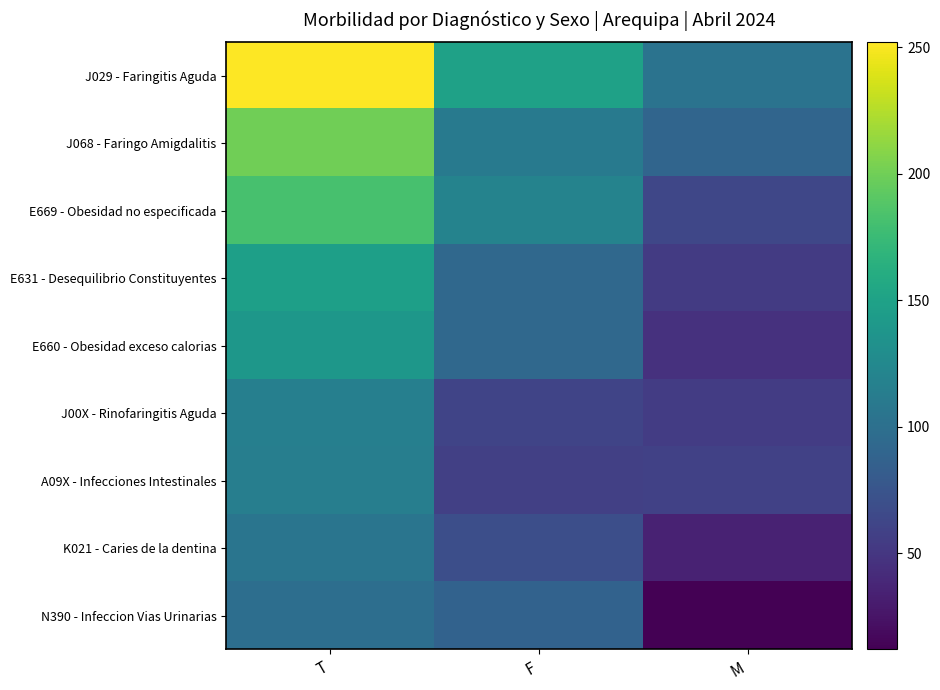

How many distinct data groups are displayed?

9